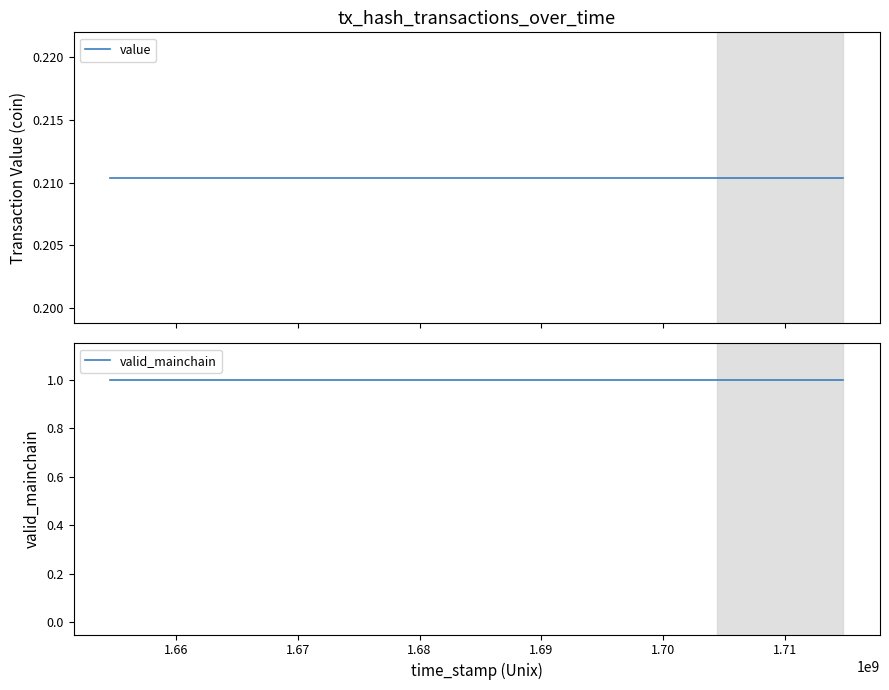

True or false: value and valid_mainchain cross at least once.

False